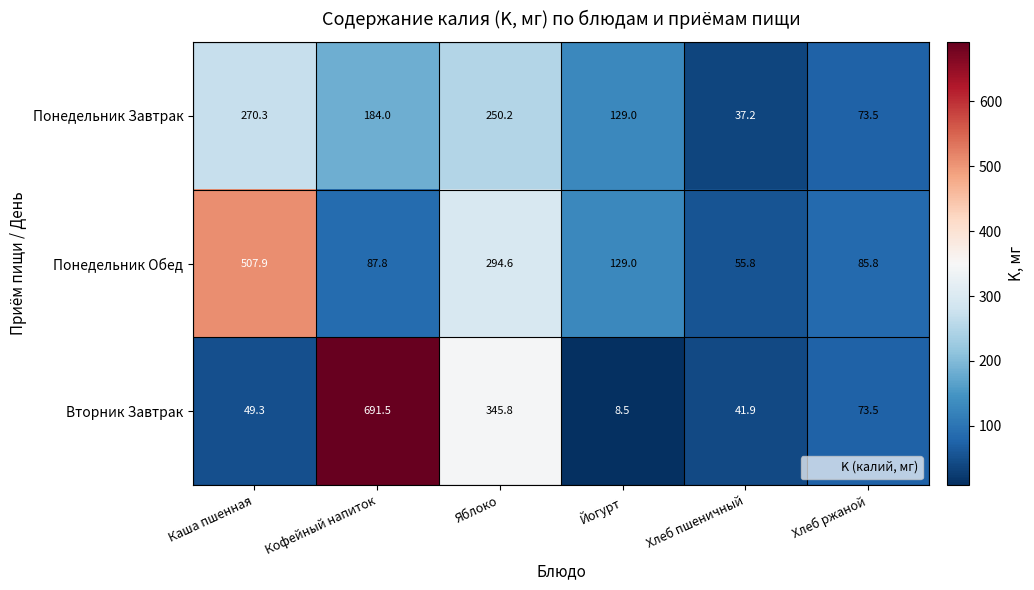

At which label is Понедельник Обед closest to 281?

Яблоко